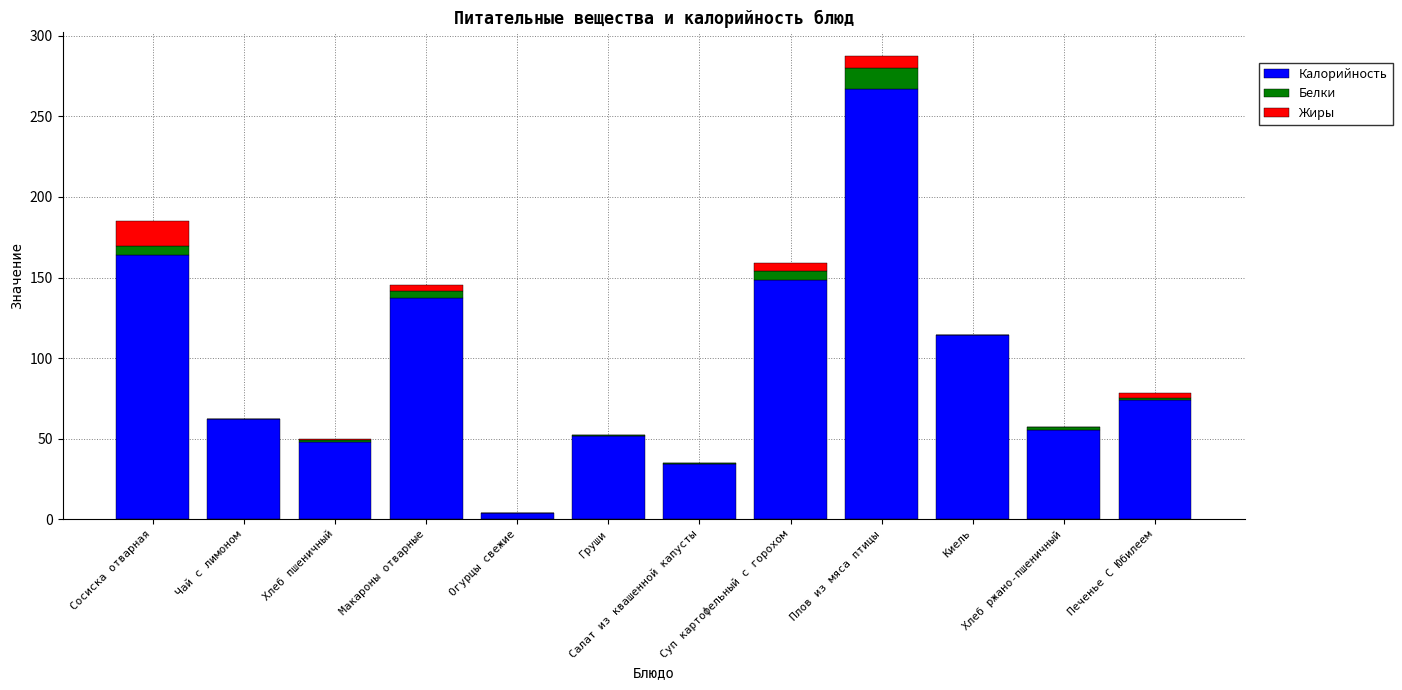

The Калорийность series shows 114.6 at Киель. True or false?

True